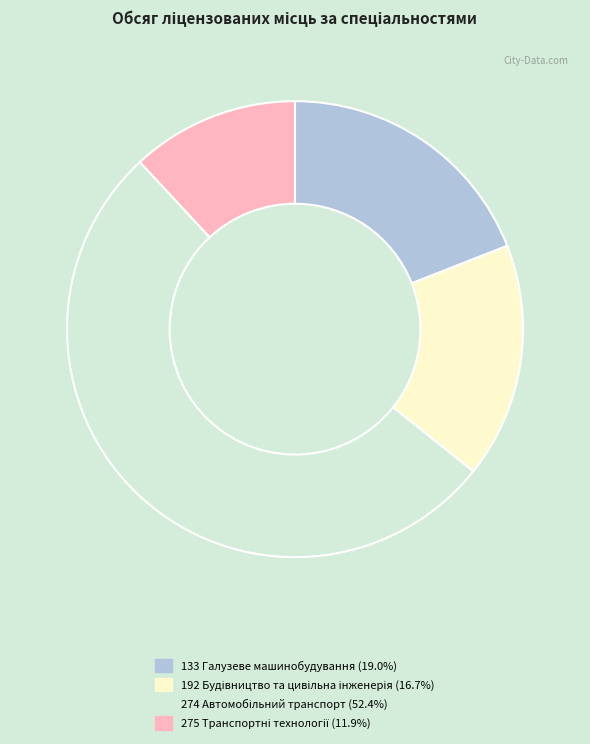

True or false: 274 Автомобільний транспорт accounts for 52% of the total.

True